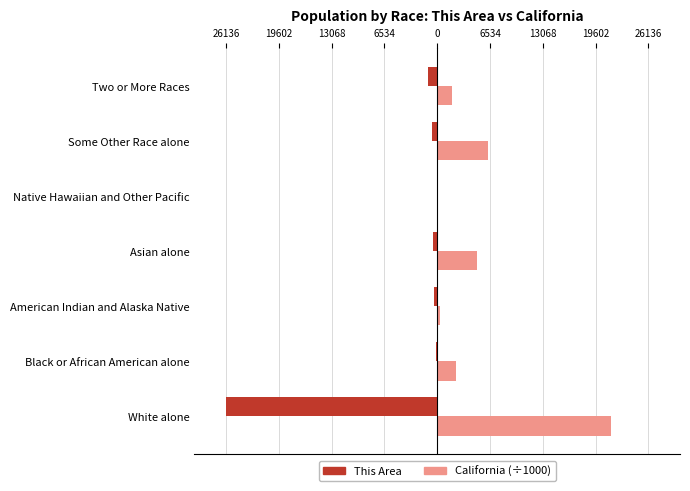

What are all the series names shown in the legend?

This Area, California (÷1000)